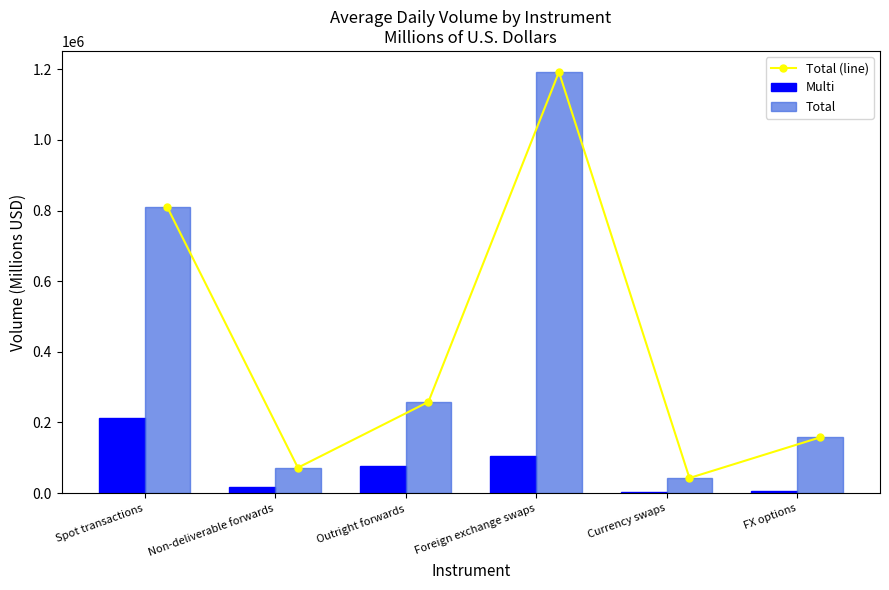

Reading left to right, extract all data points from this chart.

Total (line): Spot transactions=809094.6	Non-deliverable forwards=71947.8	Outright forwards=258310.4	Foreign exchange swaps=1192482.5	Currency swaps=42729.4	FX options=157613.0
Multi: Spot transactions=212366.3	Non-deliverable forwards=17433.5	Outright forwards=75516.4	Foreign exchange swaps=105945.5	Currency swaps=2159.5	FX options=4885.1
Total: Spot transactions=809094.6	Non-deliverable forwards=71947.8	Outright forwards=258310.4	Foreign exchange swaps=1192482.5	Currency swaps=42729.4	FX options=157613.0